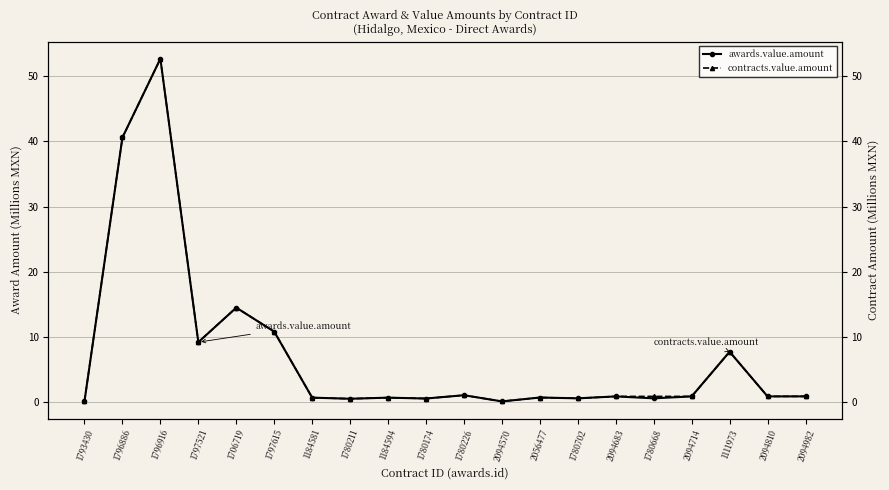

Is it true that contracts.value.amount equals 0.3 at 2094982?

False